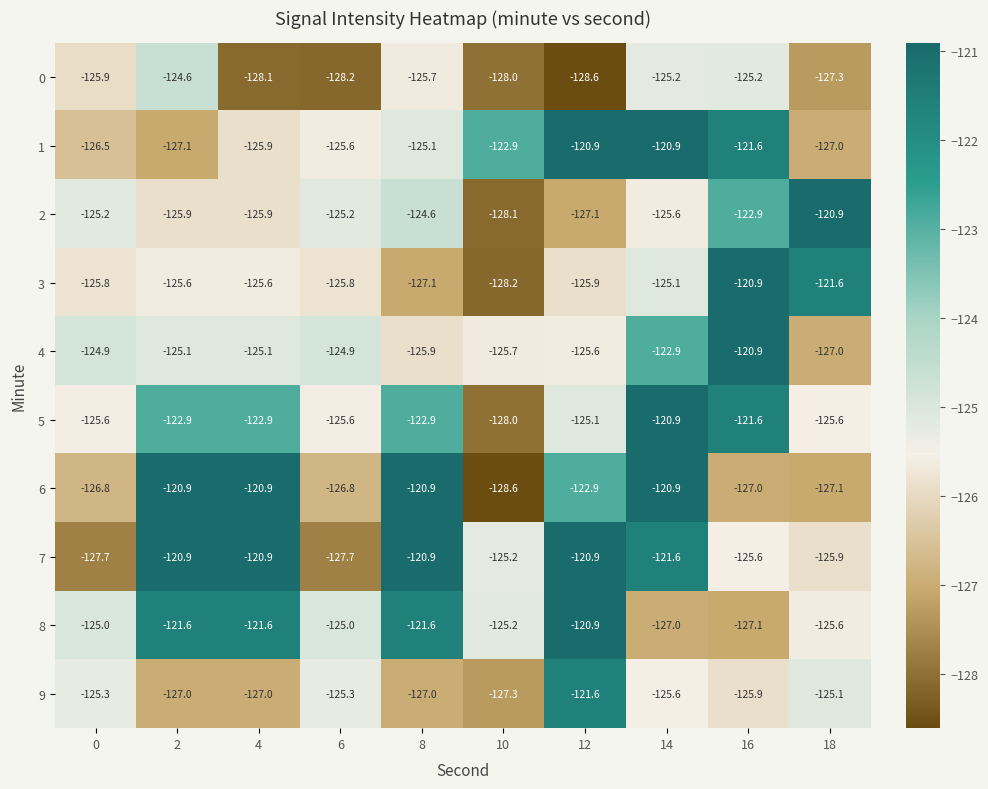

What is the sum of all 1 values?

-1243.5